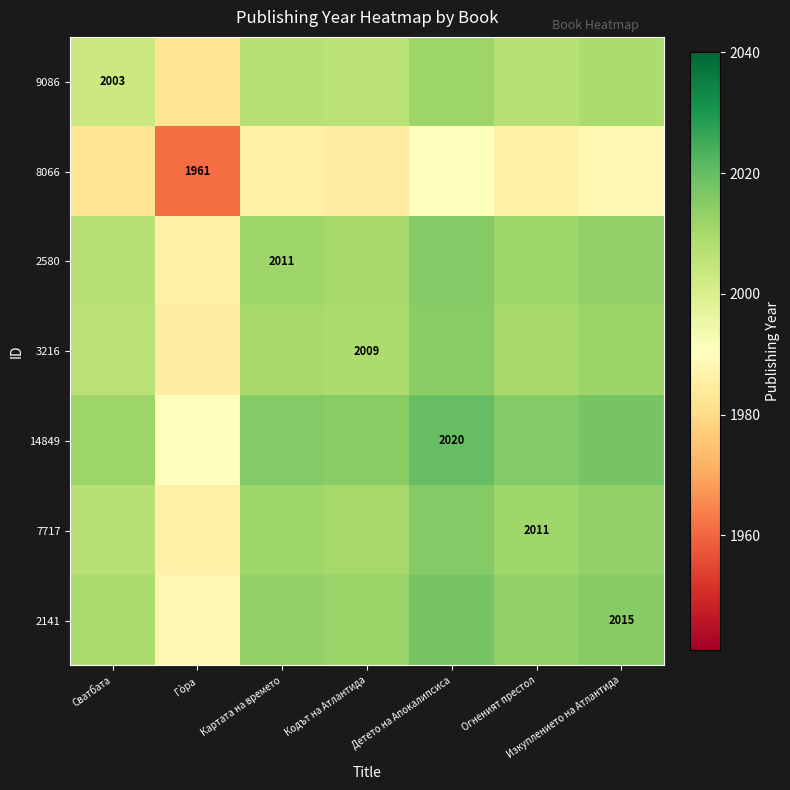

At which category is the sum across all series the highest?

Детето на Апокалипсиса